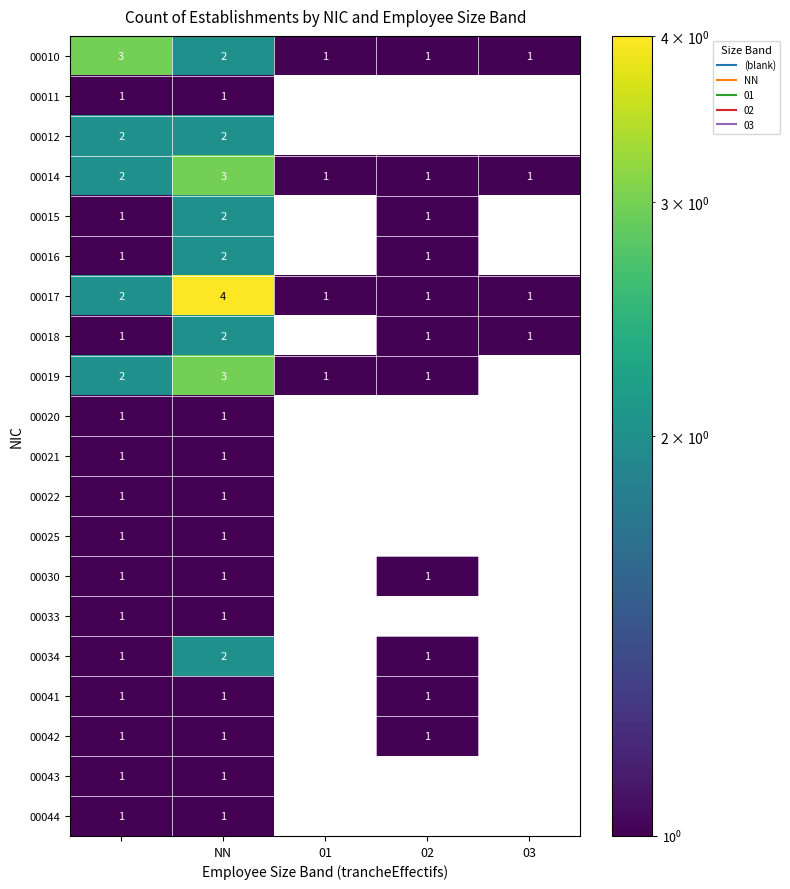

At how many categories does at least one series exceed 3?

1